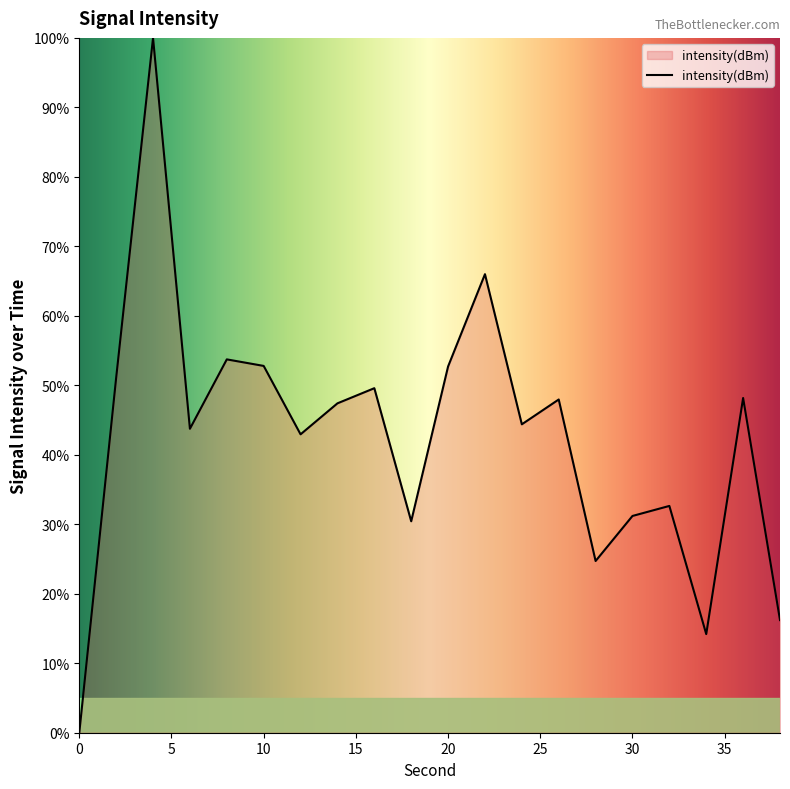

What is the difference between the maximum and minimum values?

100.0